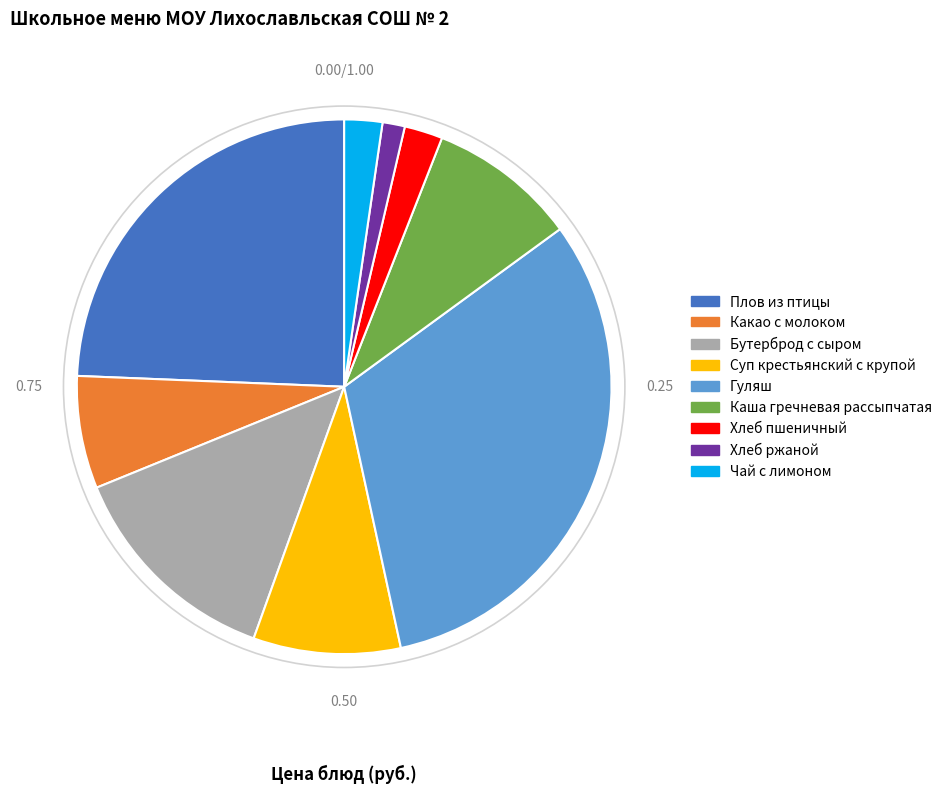

What is the smallest slice in the pie chart?

Хлеб ржаной